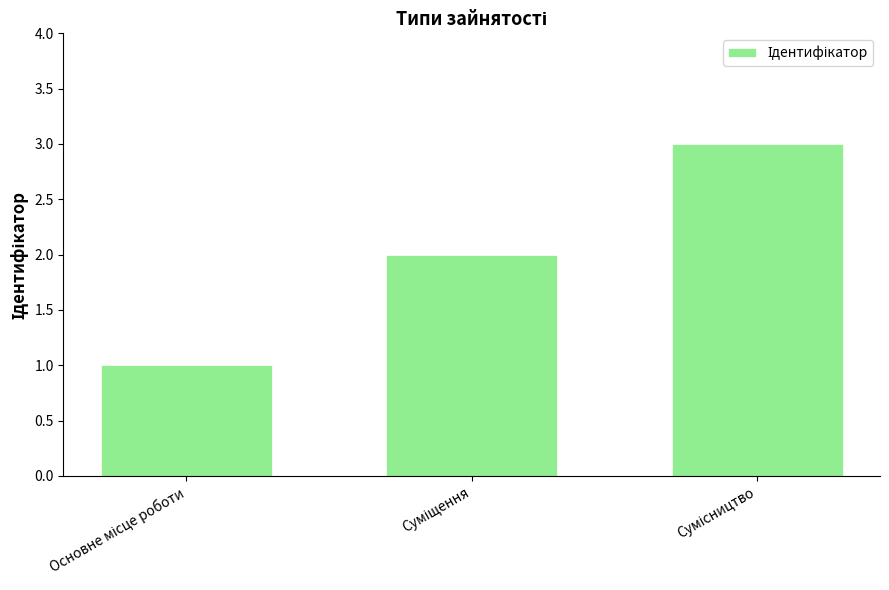

Are the bars grouped side by side (vs. stacked)?

No